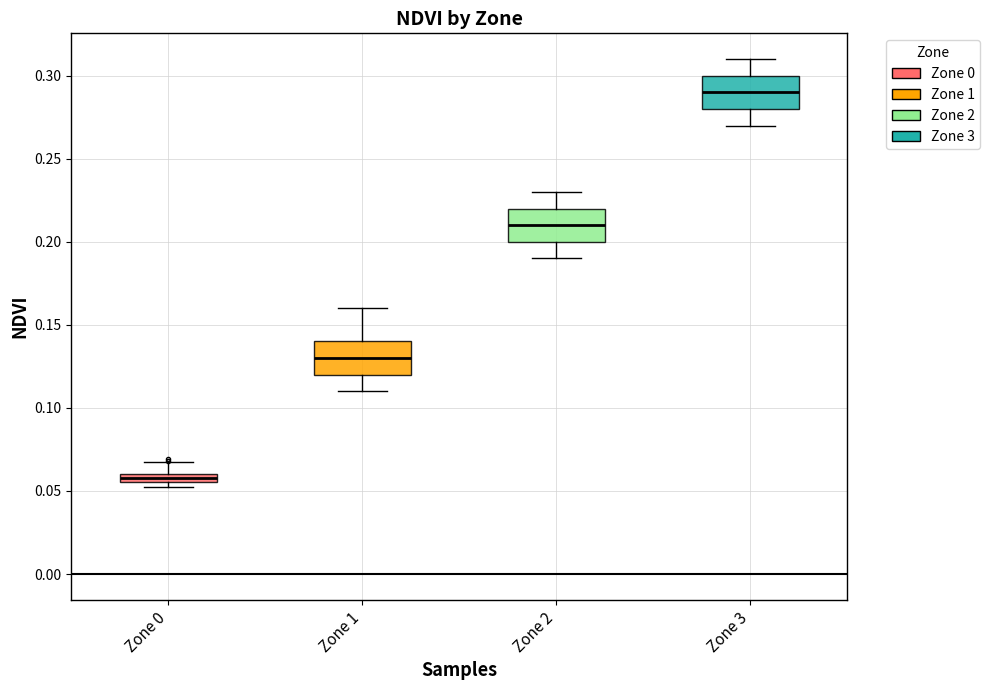

Which box's median line is the highest?

Zone 3